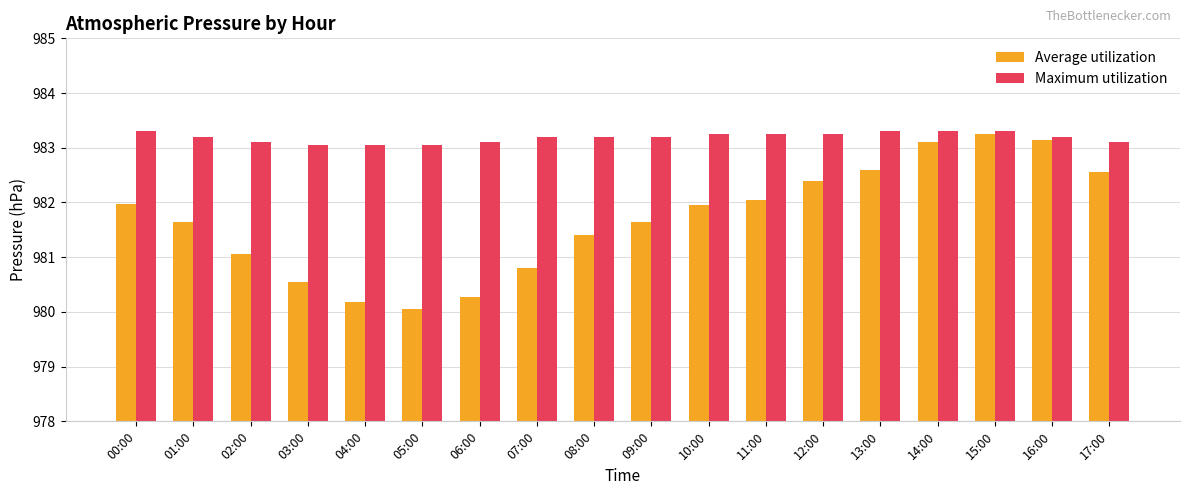

List the series in order of their overall mean, lowest first.

Average utilization, Maximum utilization